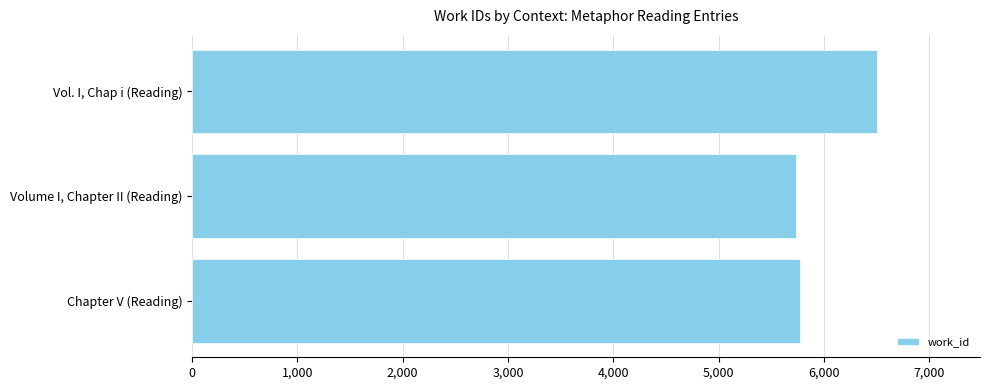

List the labels in order of value, smallest first.

Volume I, Chapter II (Reading), Chapter V (Reading), Vol. I, Chap i (Reading)